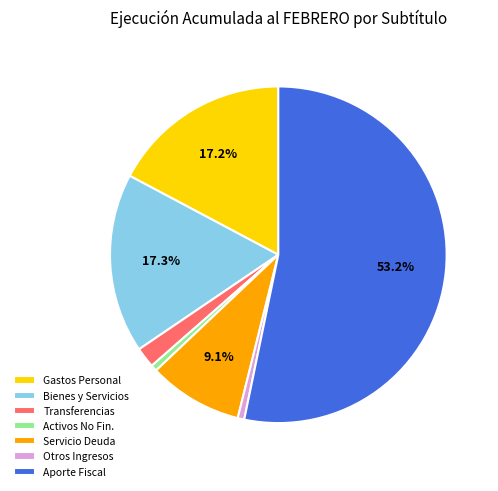

How many segments does this pie chart have?

7